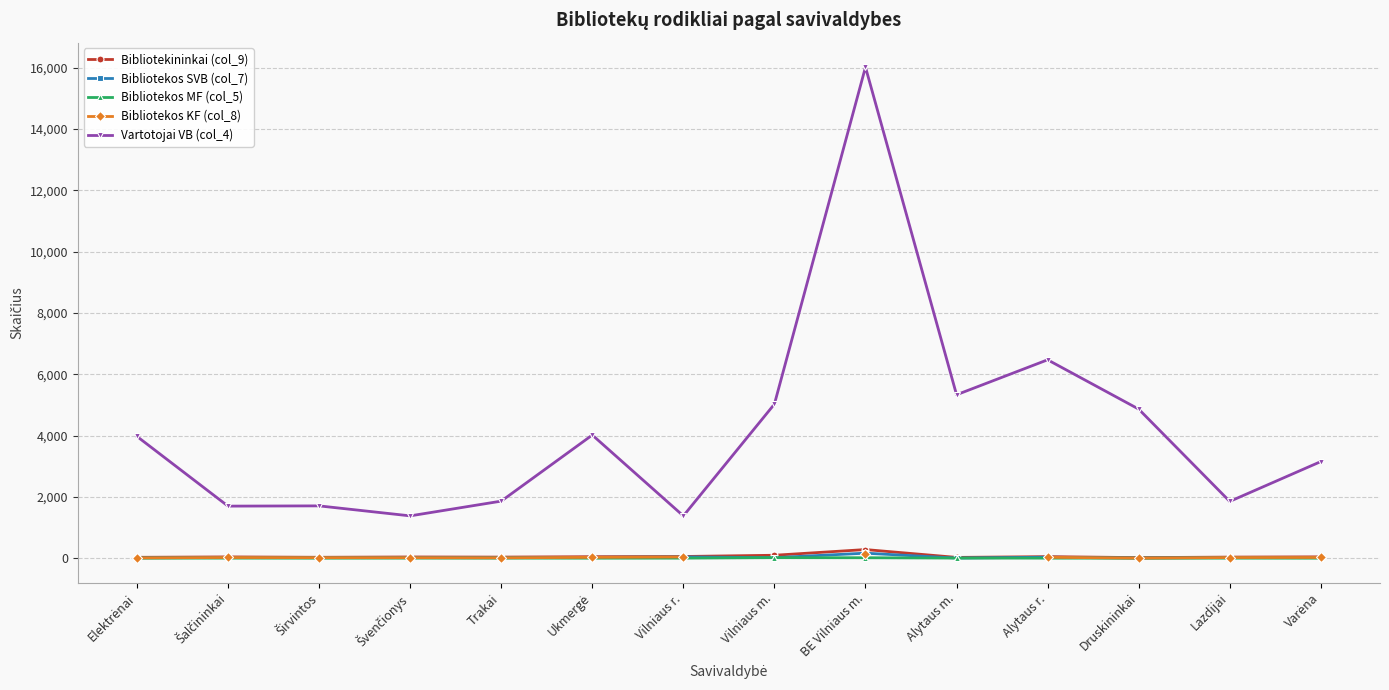

True or false: Vartotojai VB (col_4) has a value of 1699.0 at Šalčininkai.

True